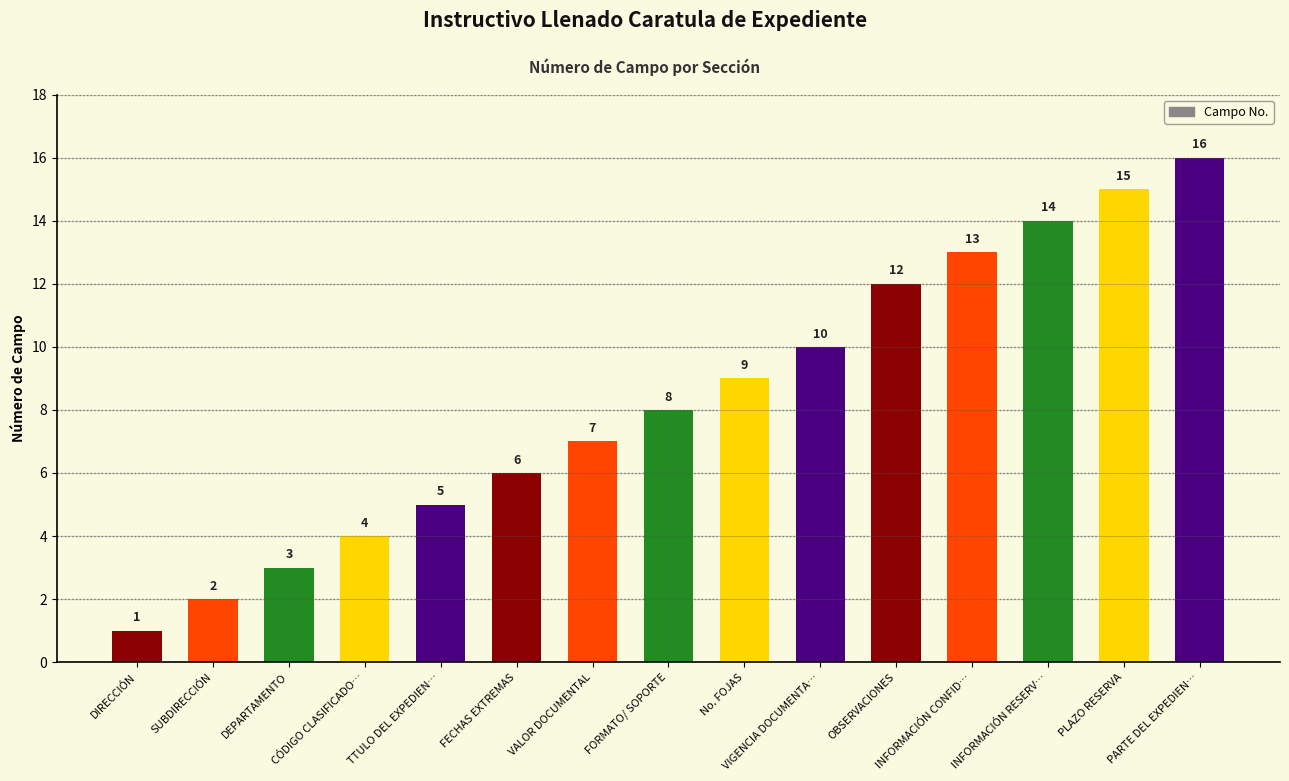

Which label corresponds to the largest value in the chart?

PARTE DEL EXPEDIEN…